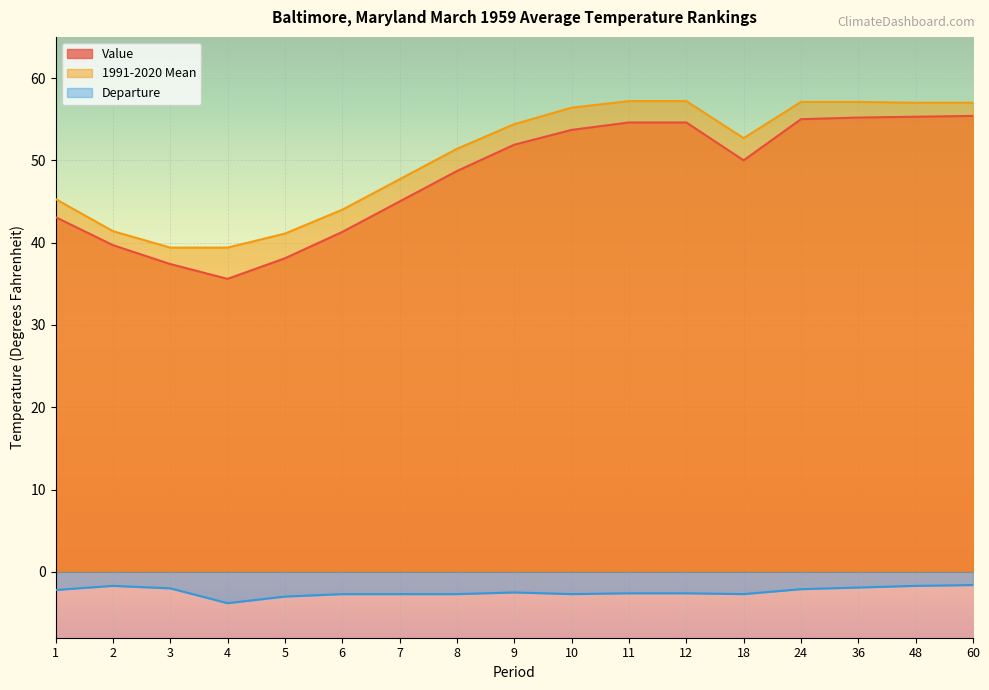

True or false: 1991-2020 Mean and Value intersect in this chart.

False